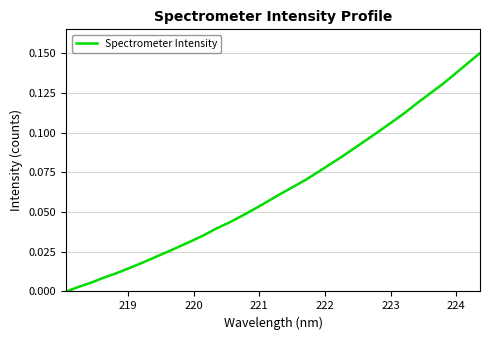

Does the chart display data point markers on the line(s)?

No